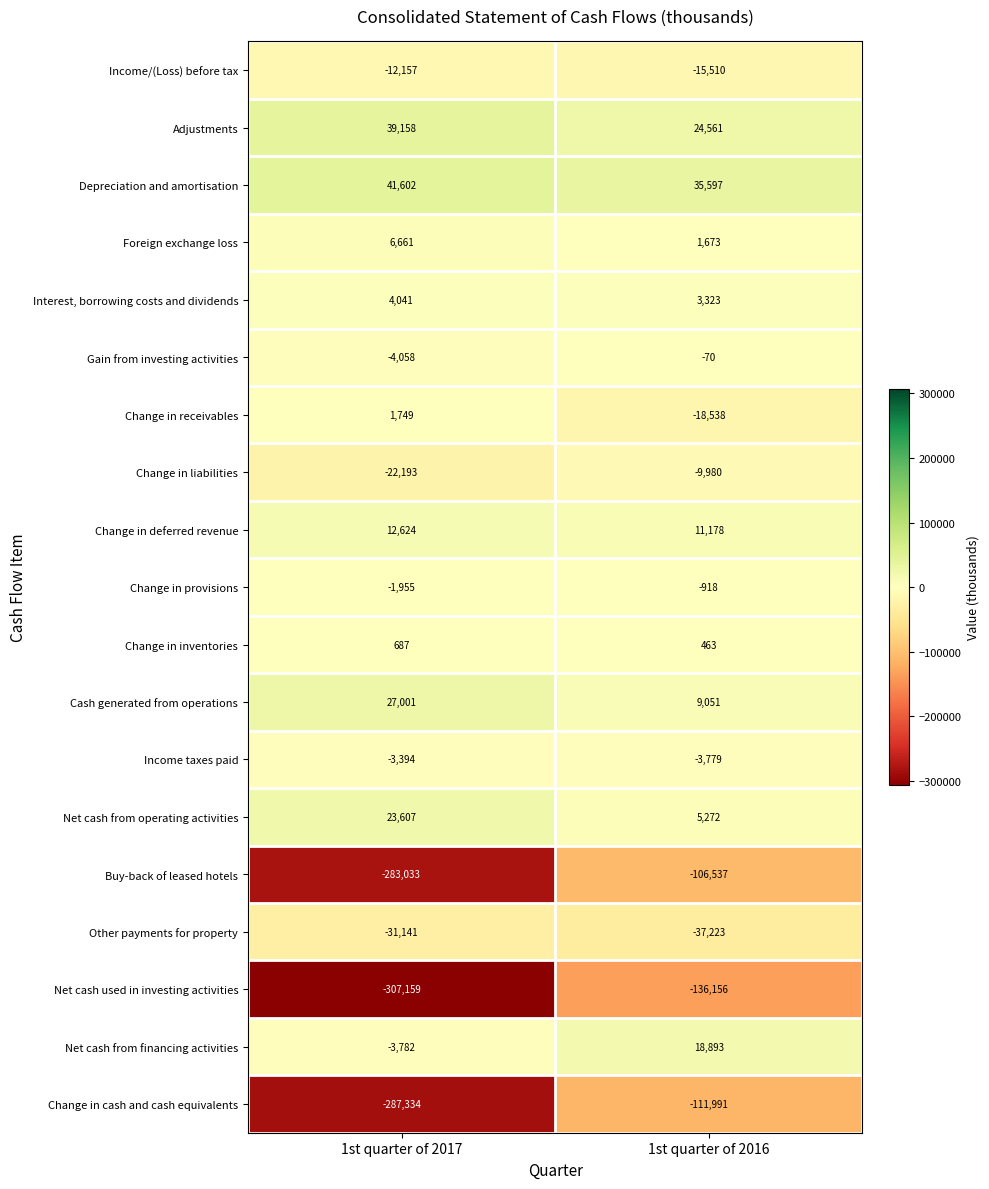

What is the difference between the maximum and minimum values in the Change in inventories series?

224